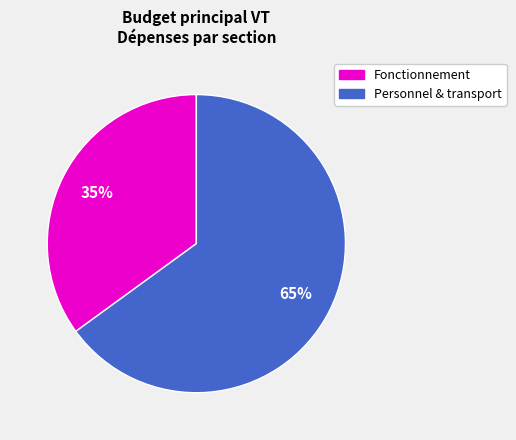

How many slices are in this pie chart?

2